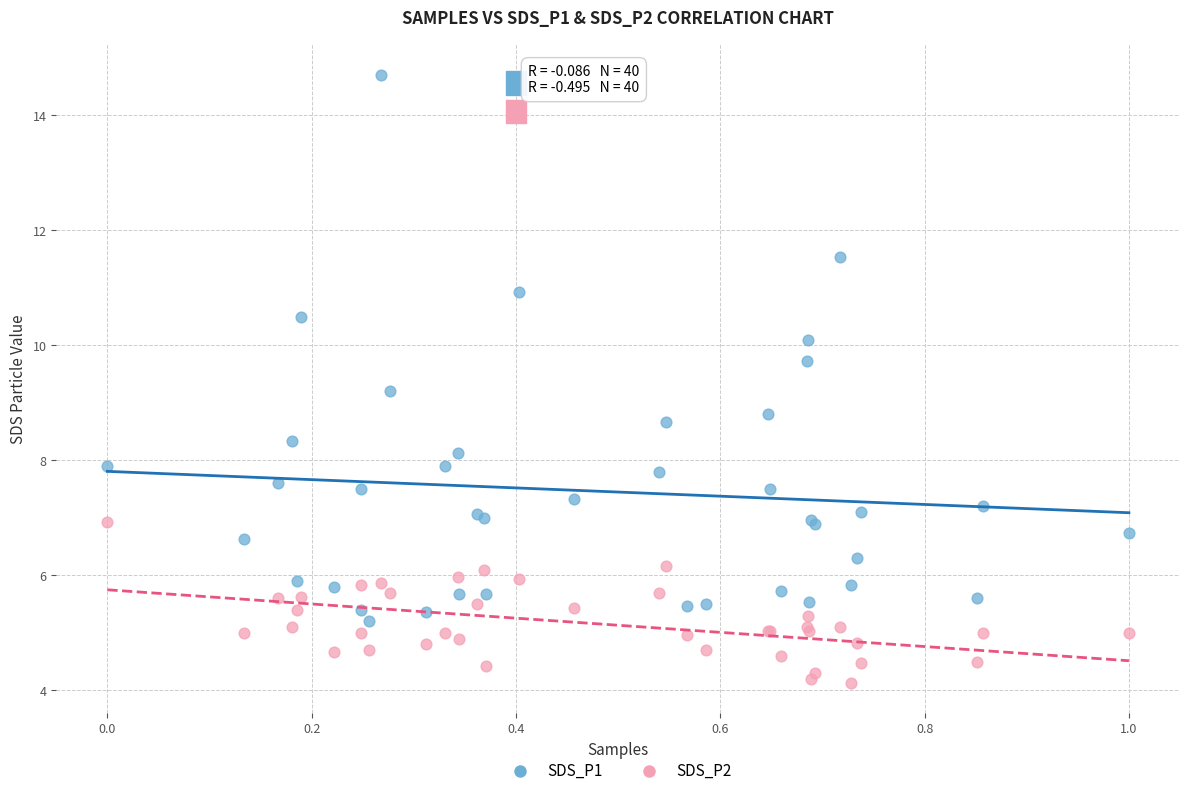

Which series has the widest spread of Y values?

SDS_P1